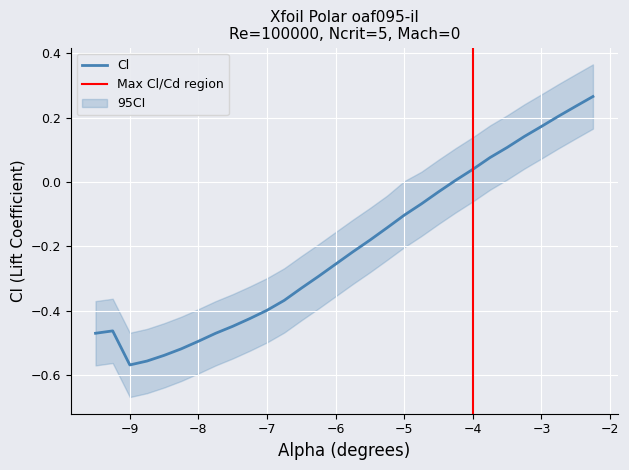

The value of Cl at −5 is -0.0. True or false?

False